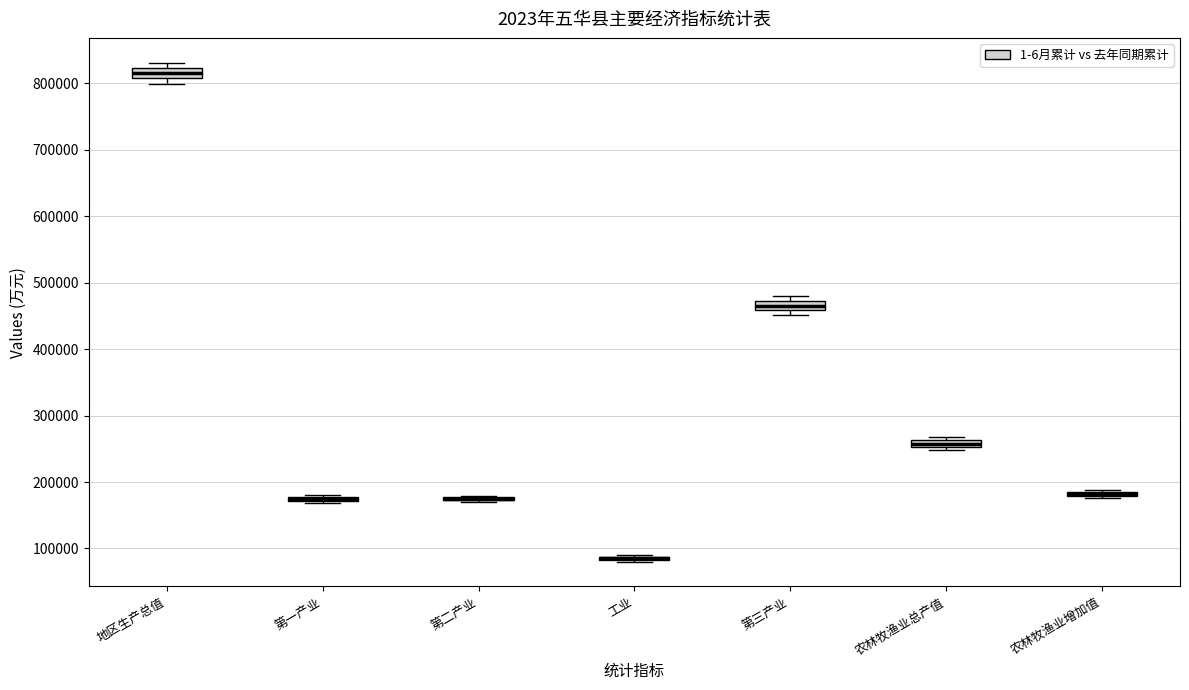

Where is the upper edge of the box for 第三产业 on the y-axis? The values are not printed on the chart, so give them approximately, as read against the axis.

470000